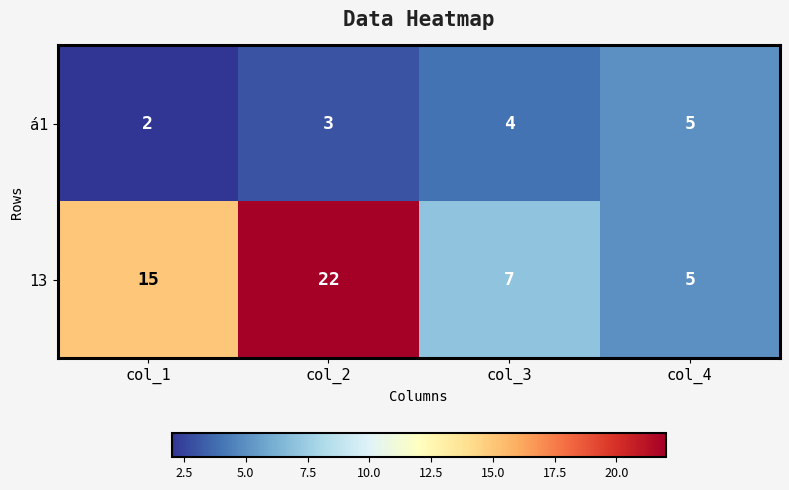

Rank the series at col_1 from lowest to highest value.

á1, 13